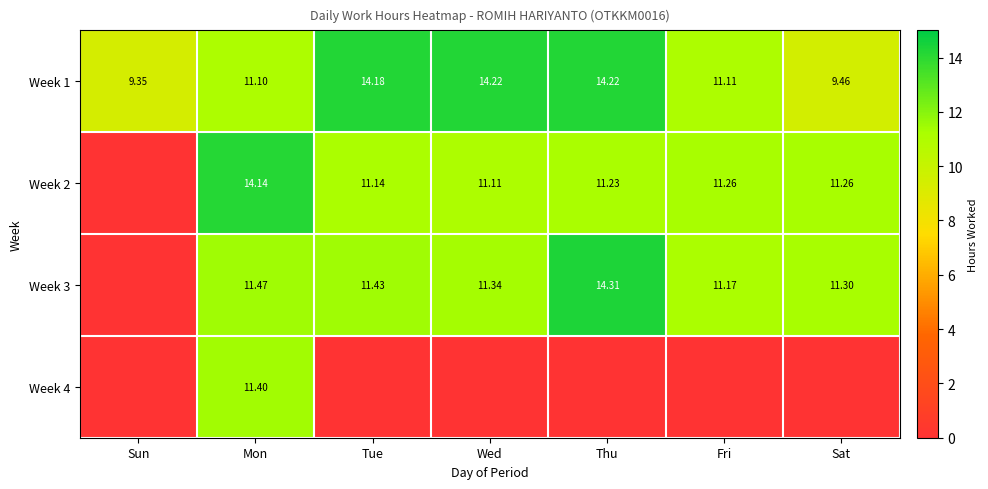

What is the total value across all series at Tue?

36.8